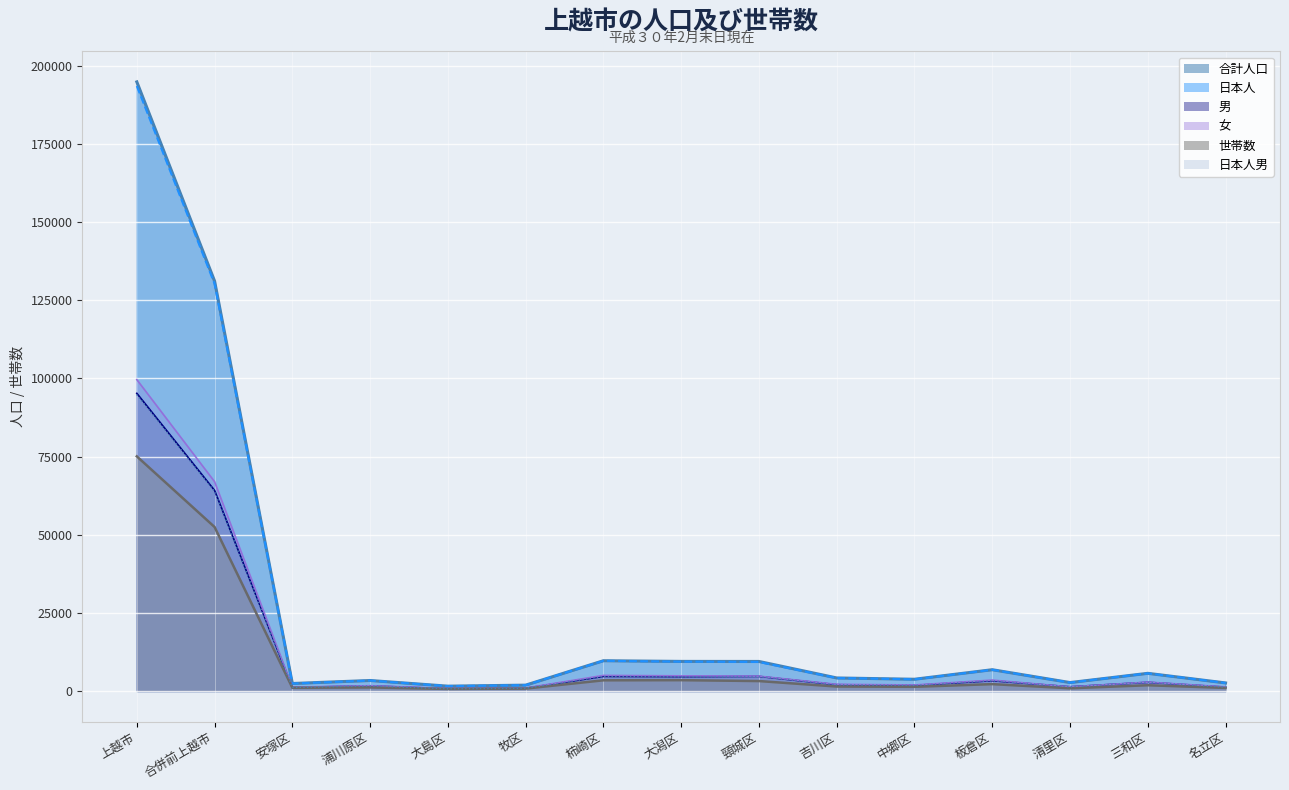

How many data points in 男 are less than 2031?

7